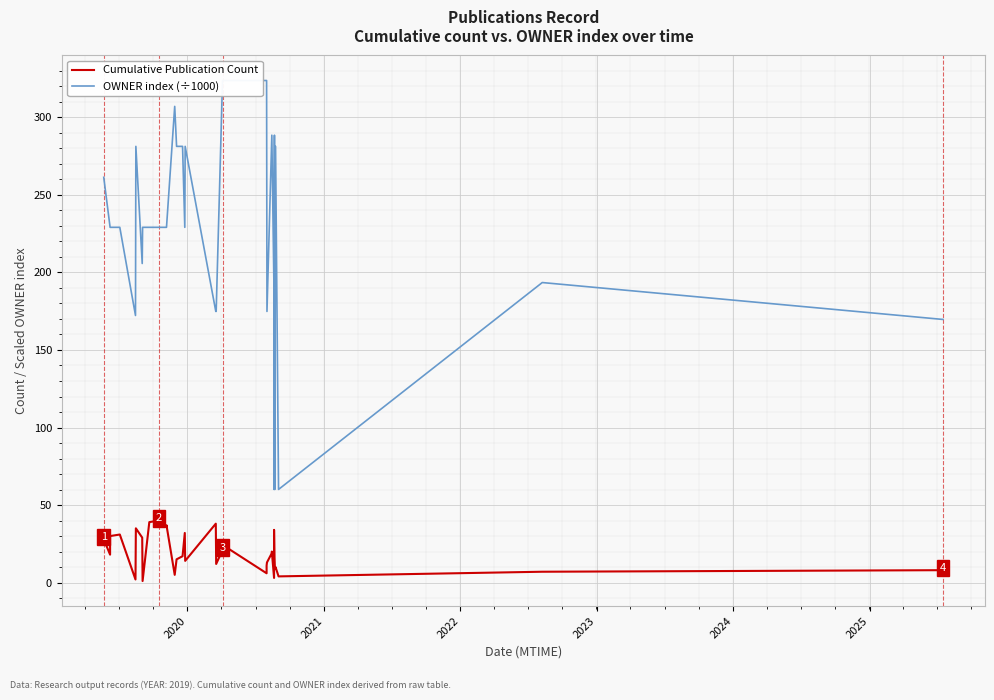

Rank the series by their maximum value, from highest to lowest.

OWNER index (÷1000), Cumulative Publication Count